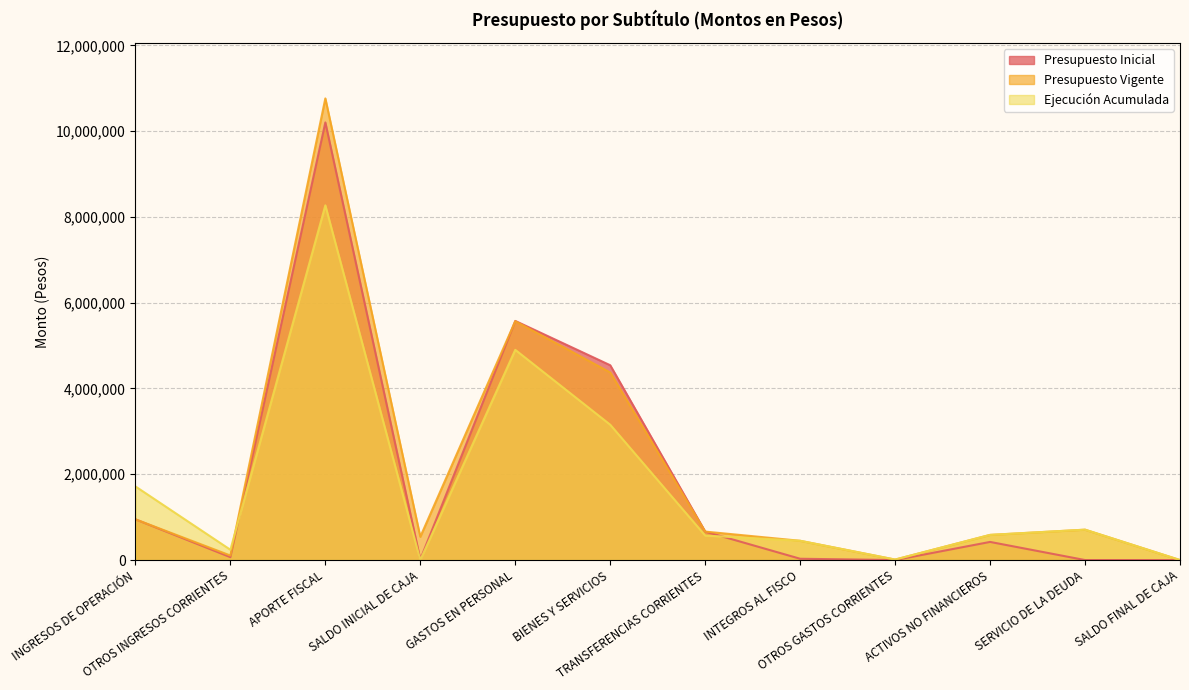

What are all the series names shown in the legend?

Presupuesto Inicial, Presupuesto Vigente, Ejecución Acumulada